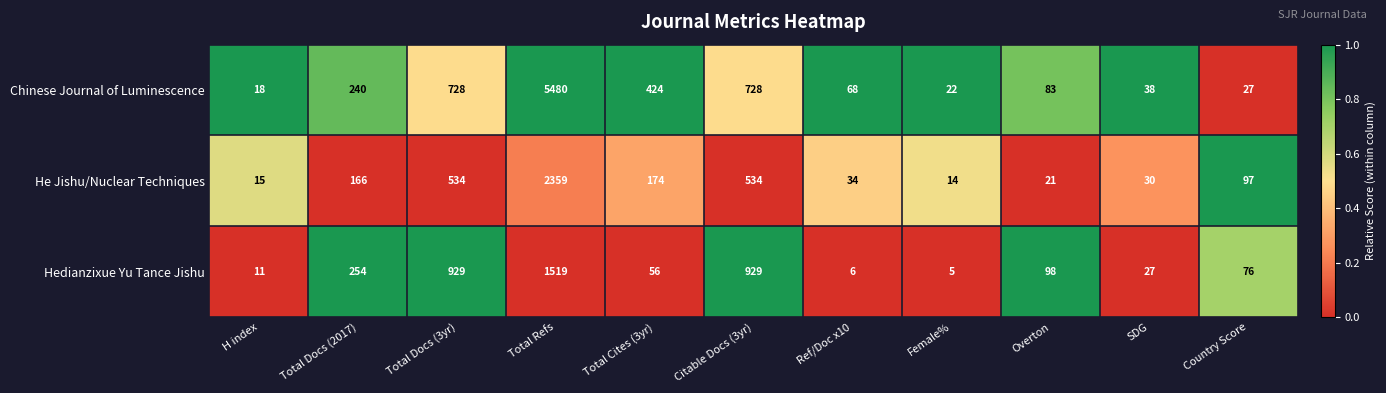

How many values in the Hedianzixue Yu Tance Jishu series are below 76?

5